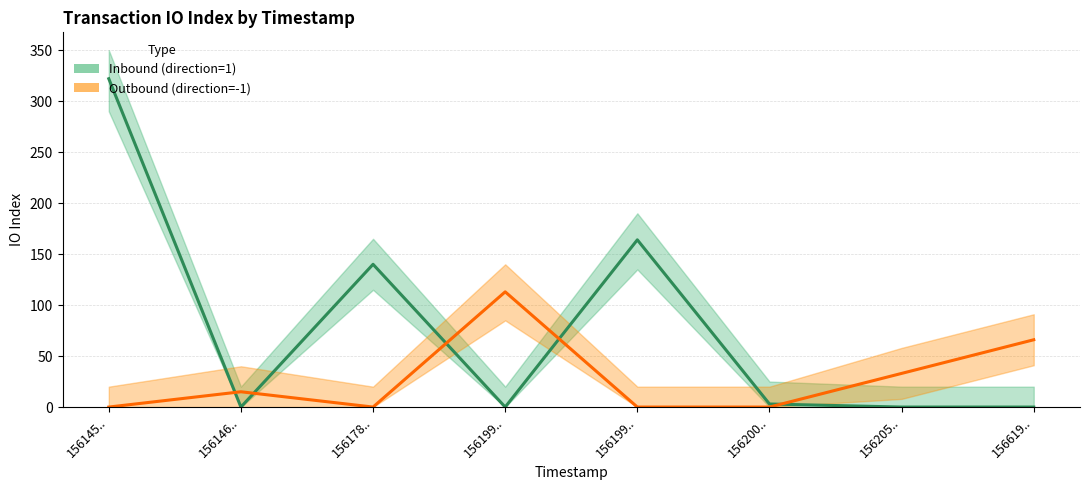

At which category is the sum across all series the highest?

156145..